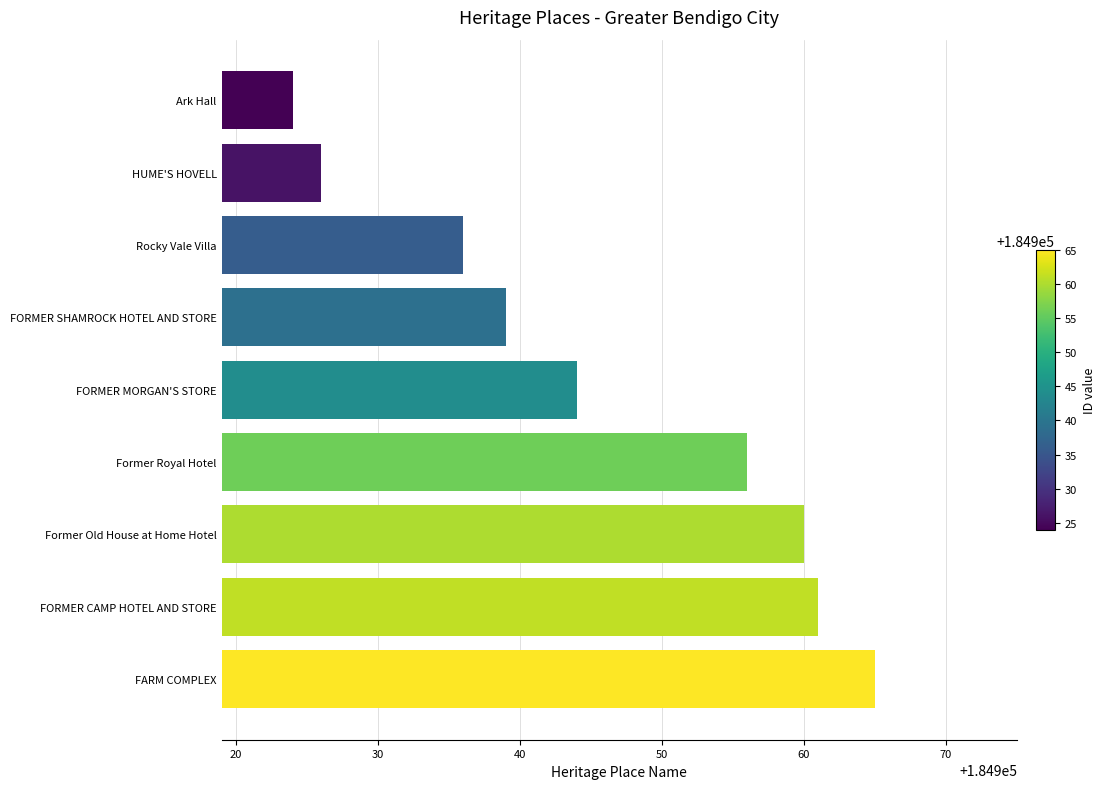

Reading top to bottom, what are all the values shown in this chart?

184924	184926	184936	184939	184944	184956	184960	184961	184965